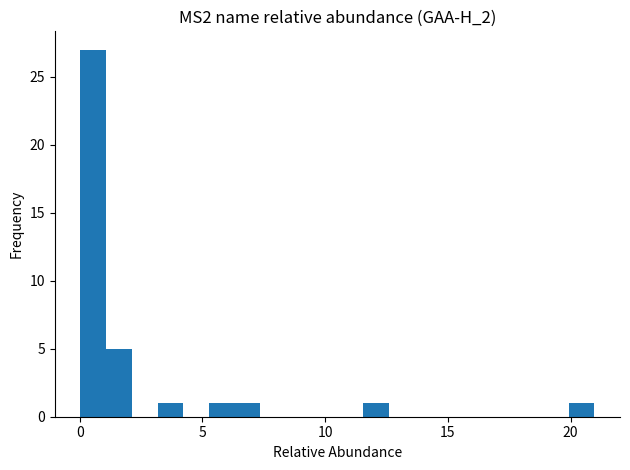

Around what value on the x-axis is the tallest bar? Give the approximate position of its centre, as read against the axis.

0.5